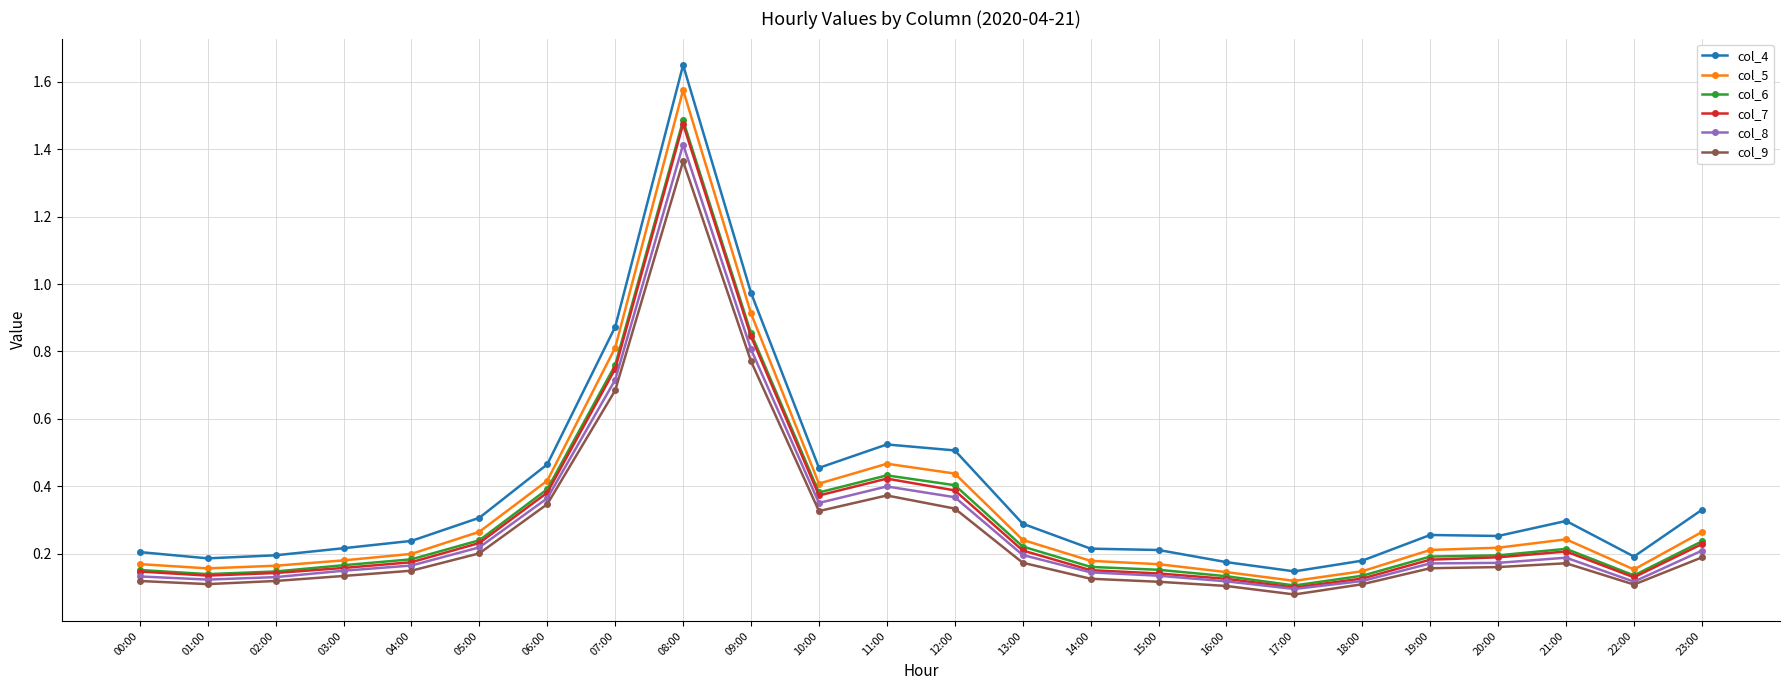

True or false: col_7 and col_4 cross at least once.

False